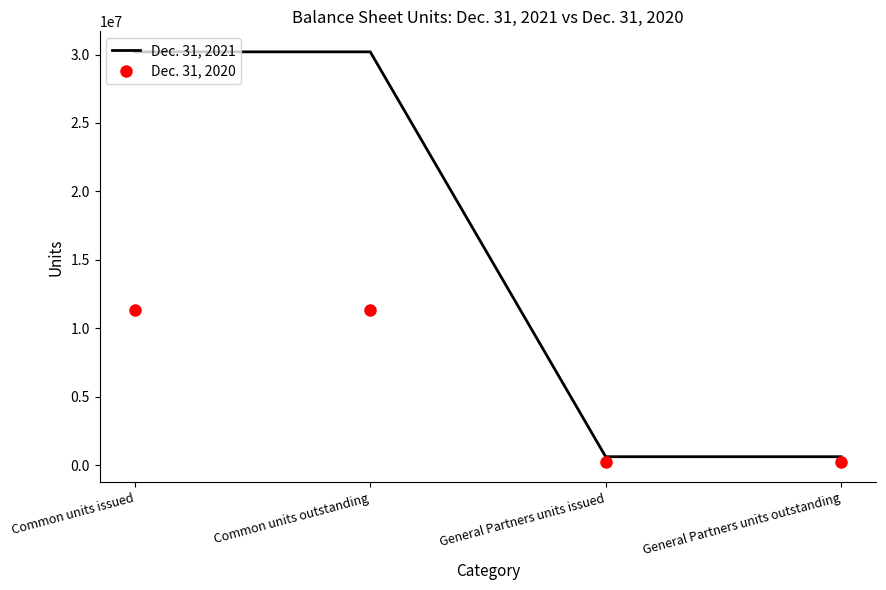

Is the value of Dec. 31, 2020 at General Partners units issued greater than the value of Dec. 31, 2021 at Common units issued?

No